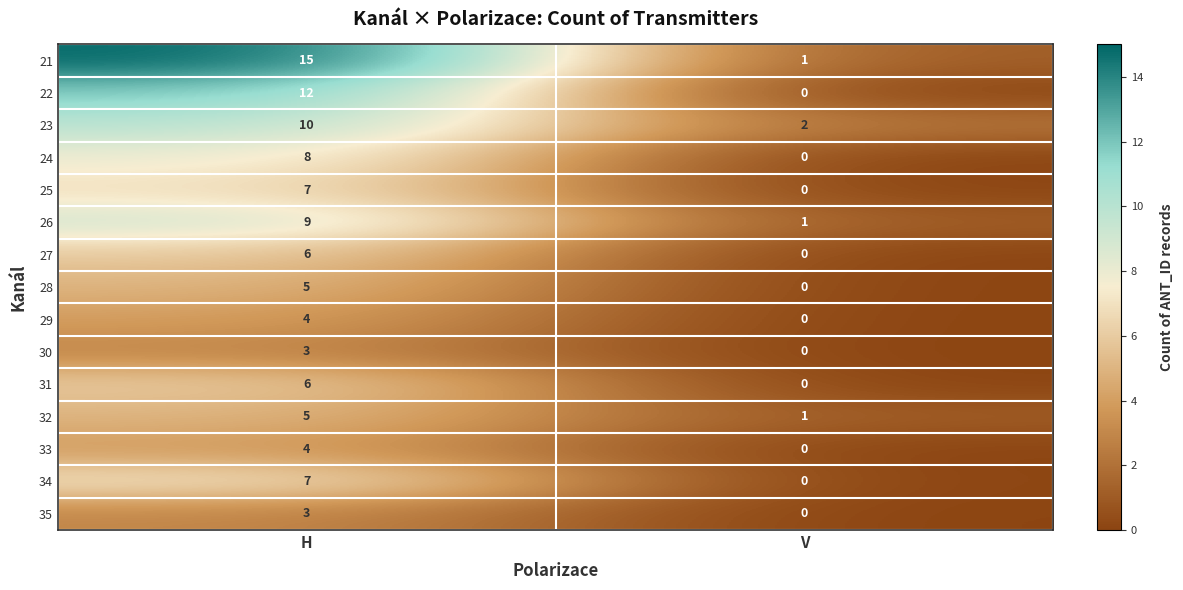

Reading left to right, list all the values displayed in this chart.

21: H=15	V=1
22: H=12	V=0
23: H=10	V=2
24: H=8	V=0
25: H=7	V=0
26: H=9	V=1
27: H=6	V=0
28: H=5	V=0
29: H=4	V=0
30: H=3	V=0
31: H=6	V=0
32: H=5	V=1
33: H=4	V=0
34: H=7	V=0
35: H=3	V=0